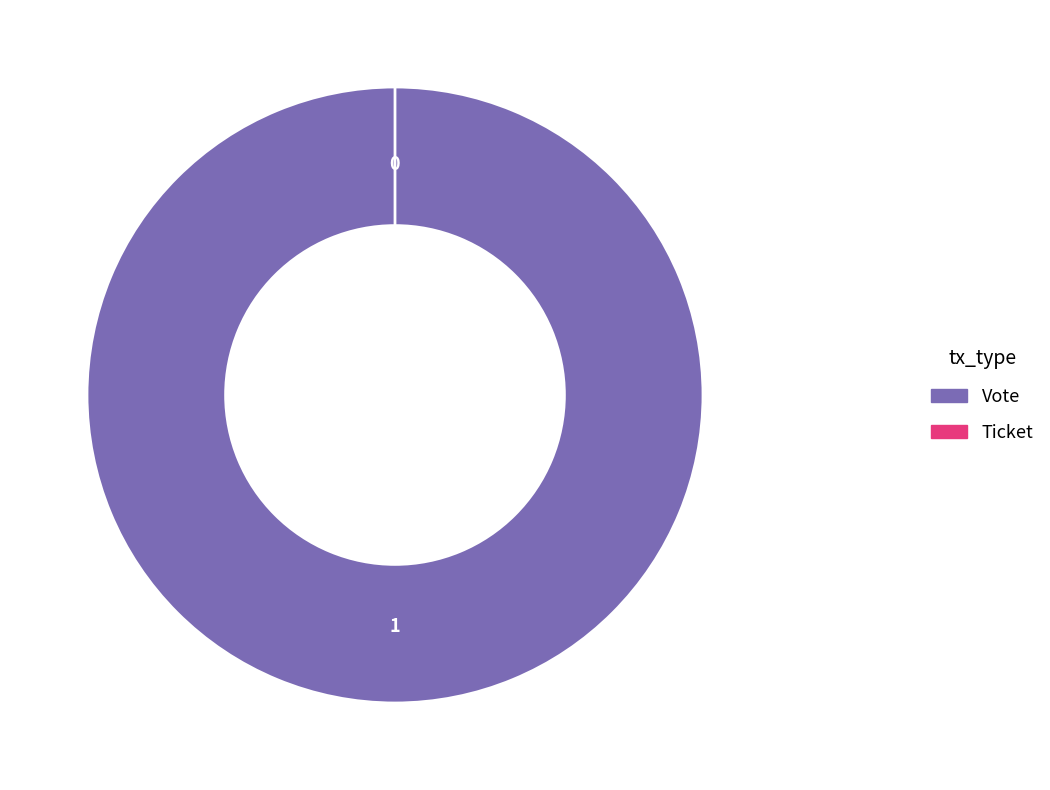

What is the majority slice?

Vote